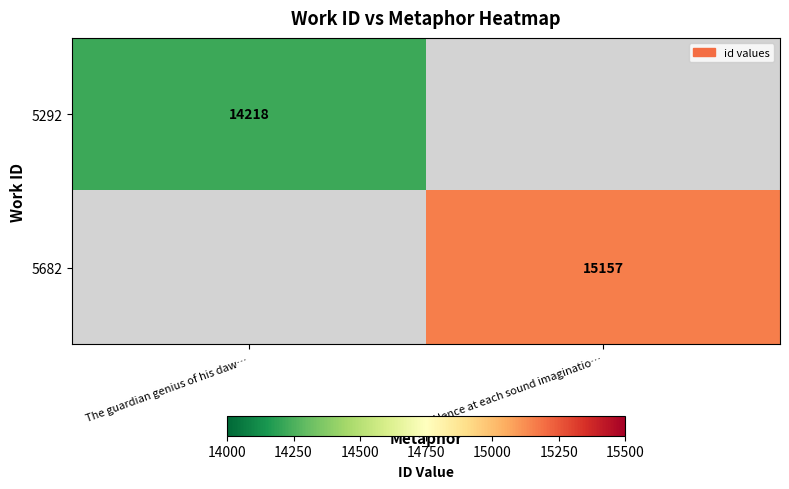

Is it true that 5682 equals 24768 at Hence at each sound imaginatio…?

False